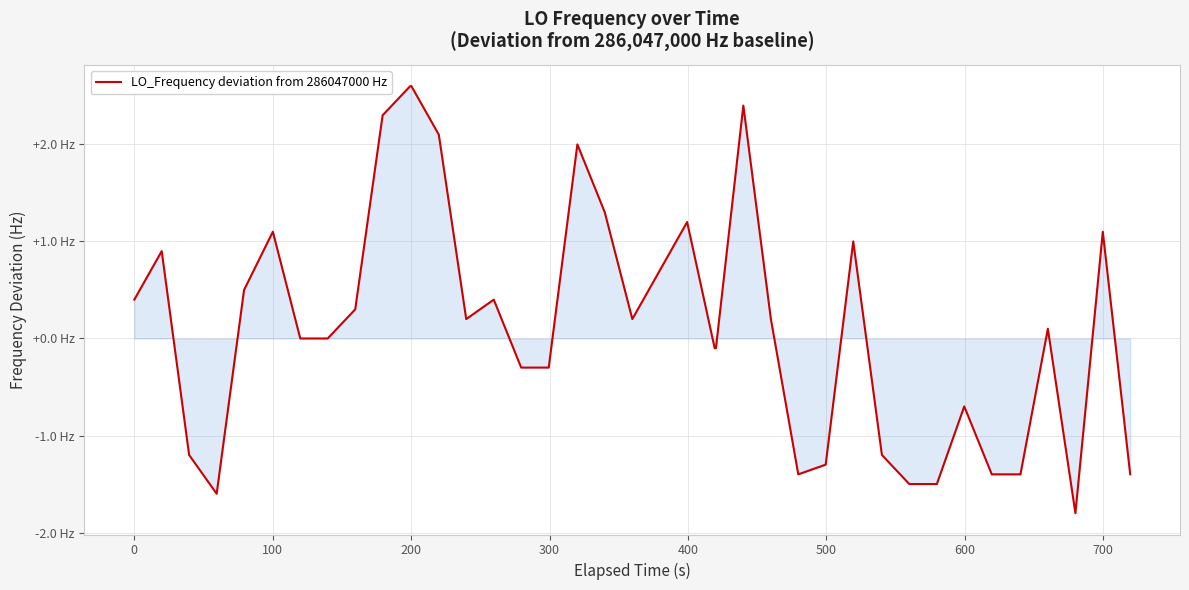

What is the difference between the maximum and minimum values?

4.4